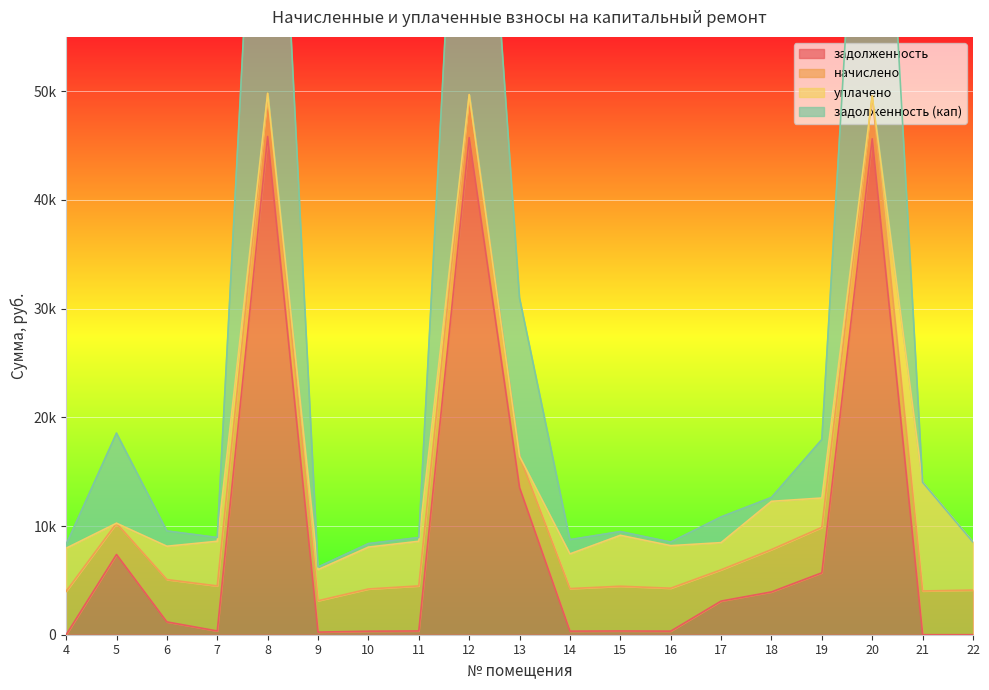

What is the greatest value displayed?

49806.7